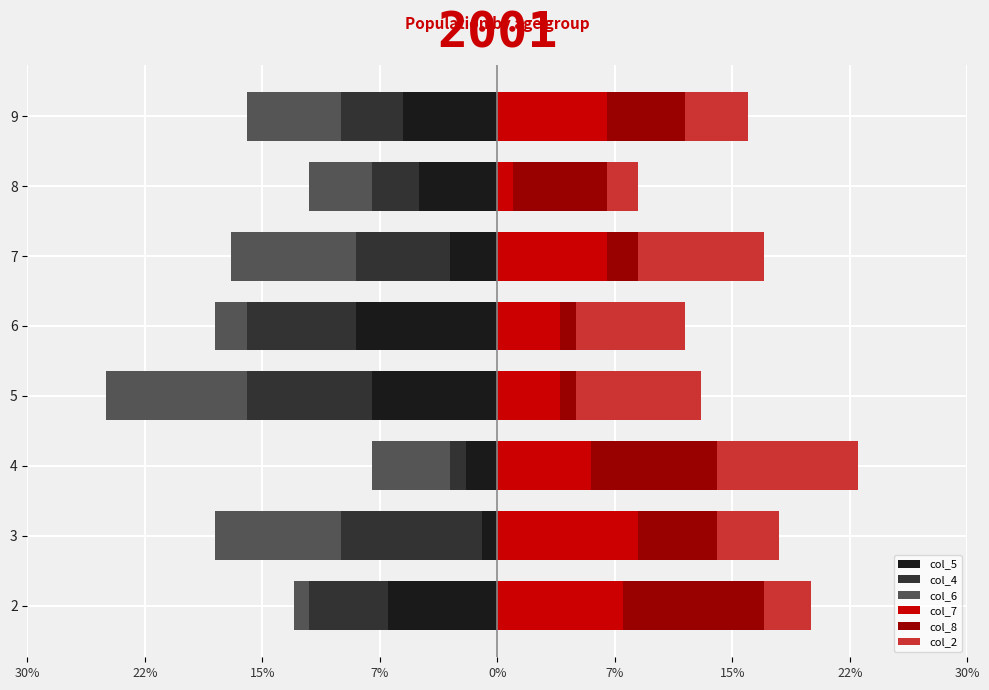

Is it true that col_5 equals -1 at 4?

False